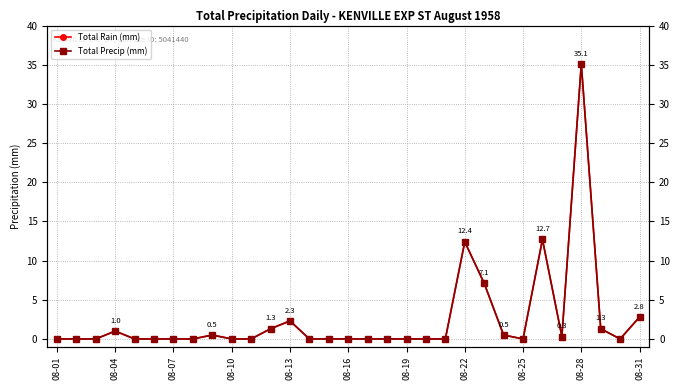

Where is the first local minimum for Total Precip (mm)?

08-25